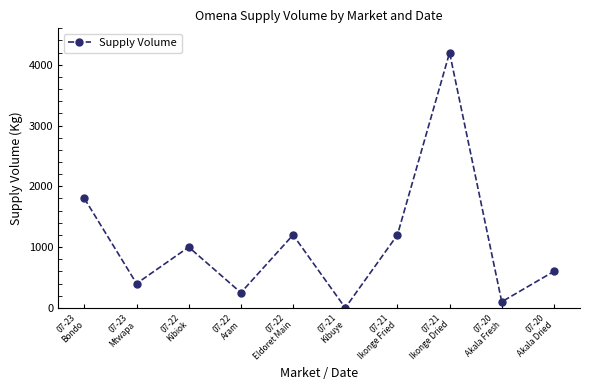

What is the maximum value shown in the chart?

4200